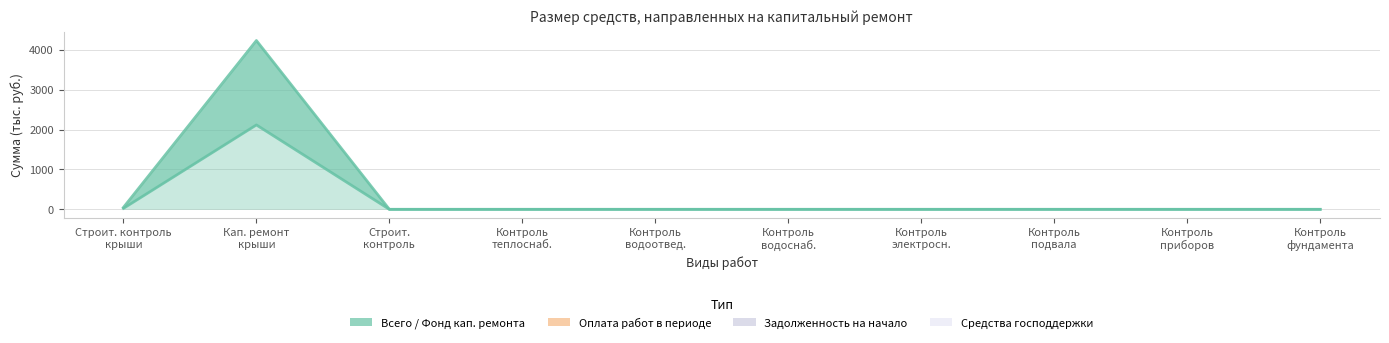

Is it true that Фонд кап. ремонта (мин. взнос) equals -861.1 at Строительный контроль водоотведения?

False